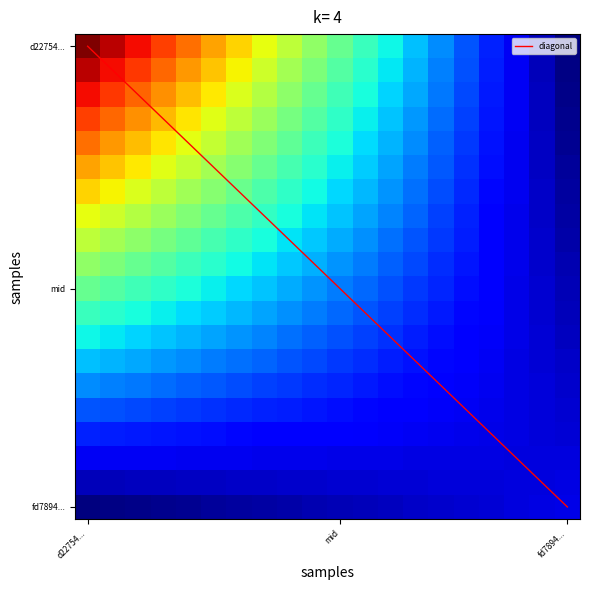

What is the greatest value displayed?

65.0